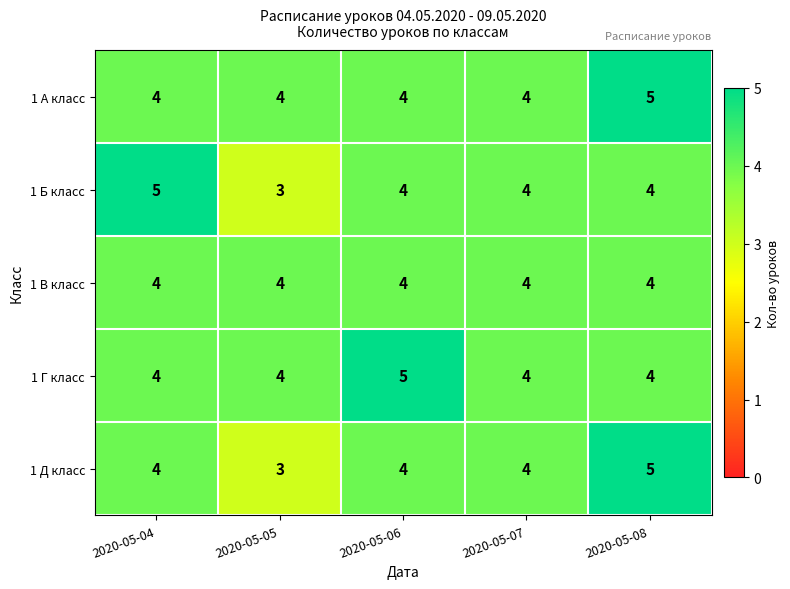

True or false: 1 В класс has a value of 4 at 2020-05-05.

True